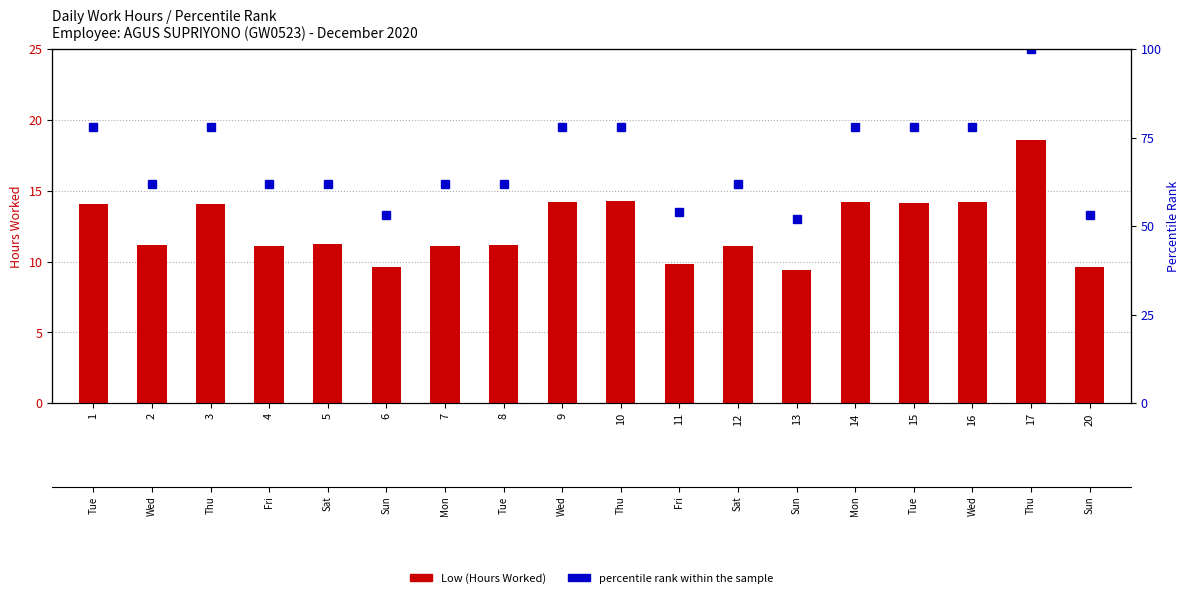

How many data points in percentile rank within the sample are above 62?

8